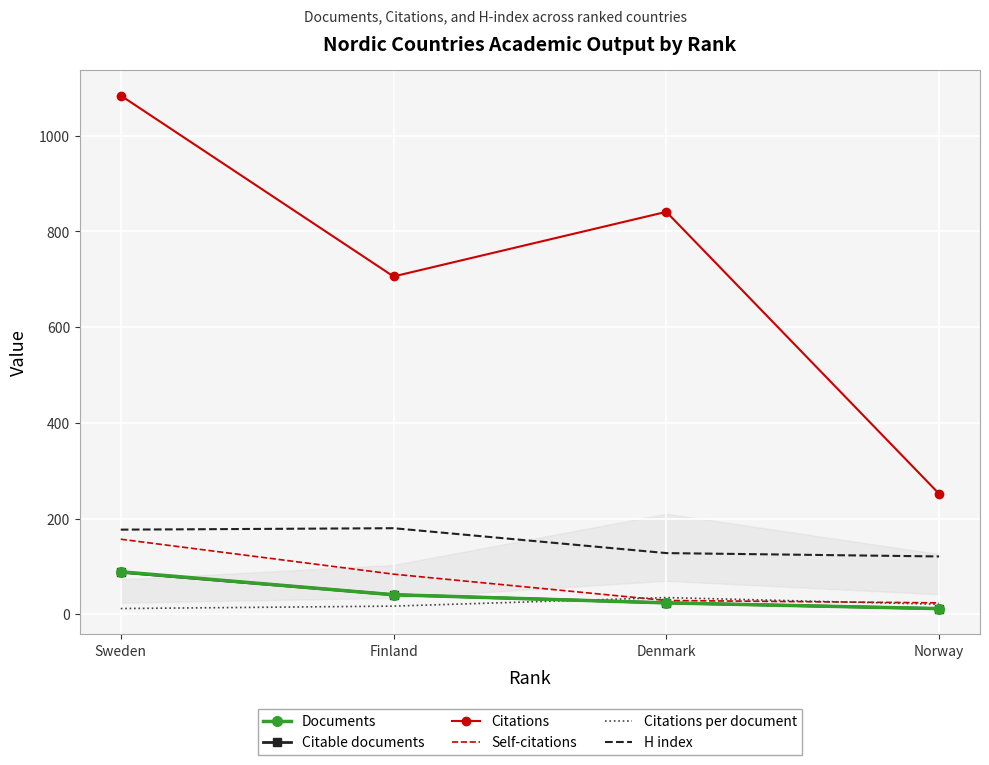

At which label does Citable documents first exceed 41?

Sweden